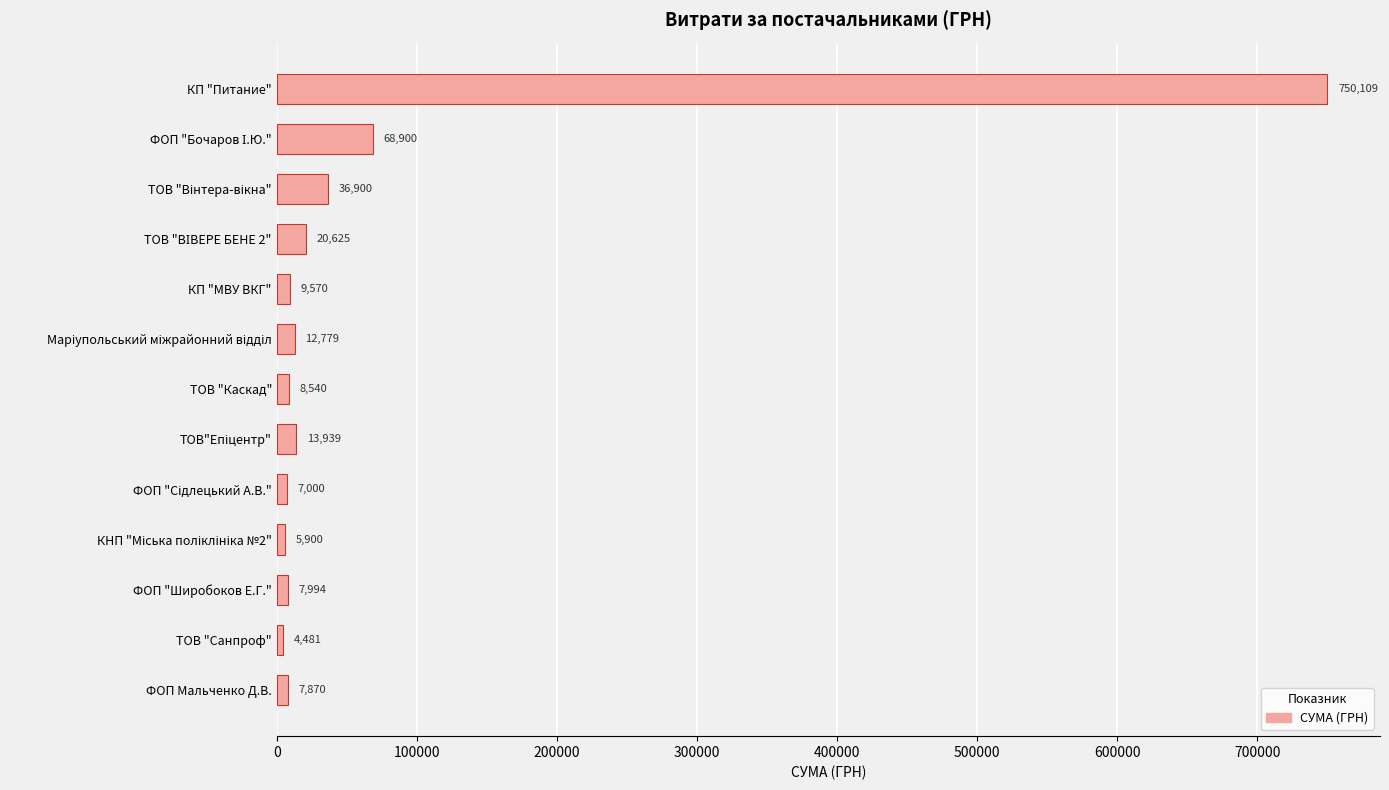

What is the ratio of the value at КП "МВУ ВКГ" to the value at ФОП "Широбоков Е.Г."?

1.2